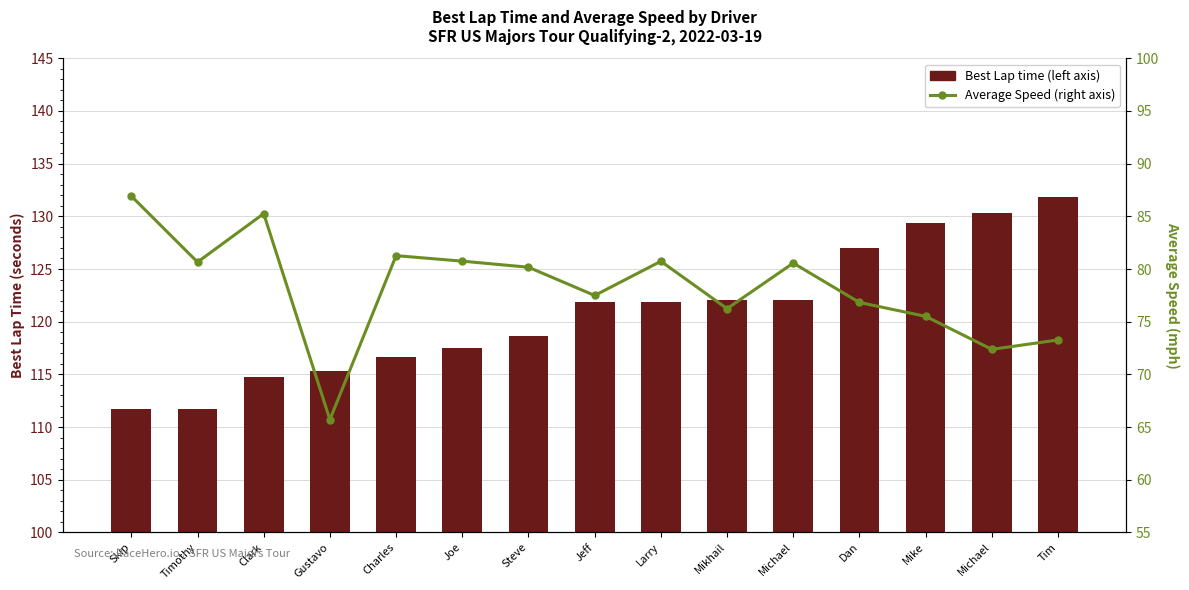

The value of Average Speed (right axis) at Mike is 98.2. True or false?

False